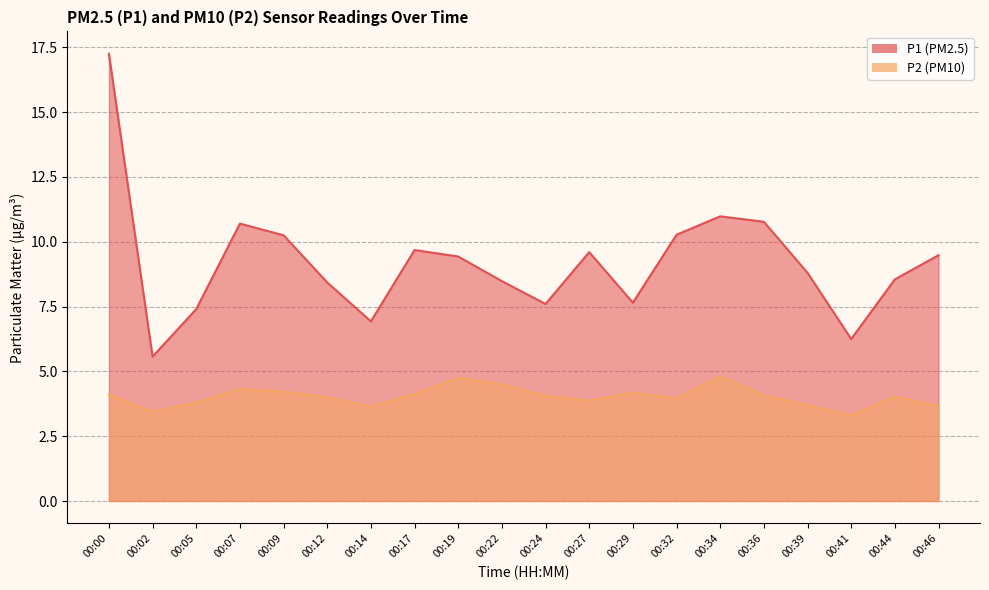

Rank the series at 00:27 from highest to lowest value.

P1, P2